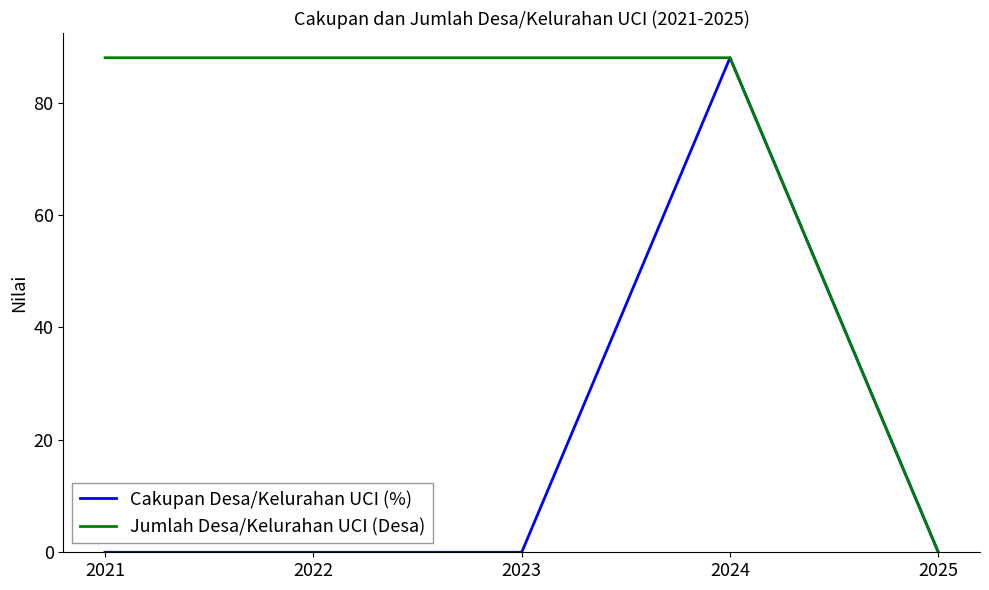

Is the value of Jumlah Desa/Kelurahan UCI (Desa) at 2022 greater than the value of Cakupan Desa/Kelurahan UCI (%) at 2022?

Yes